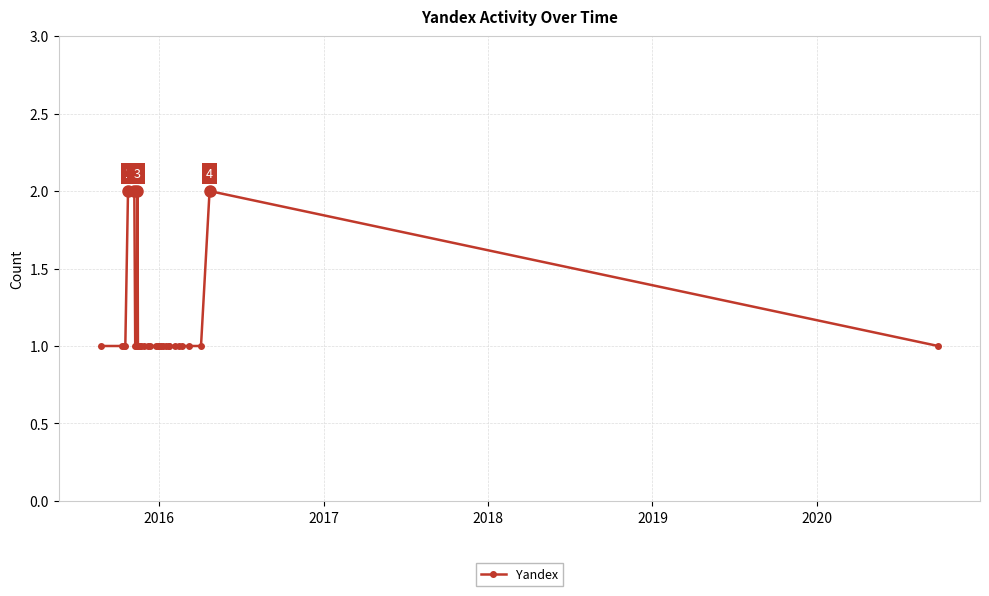

What is the value of the 22nd point from the left?

1